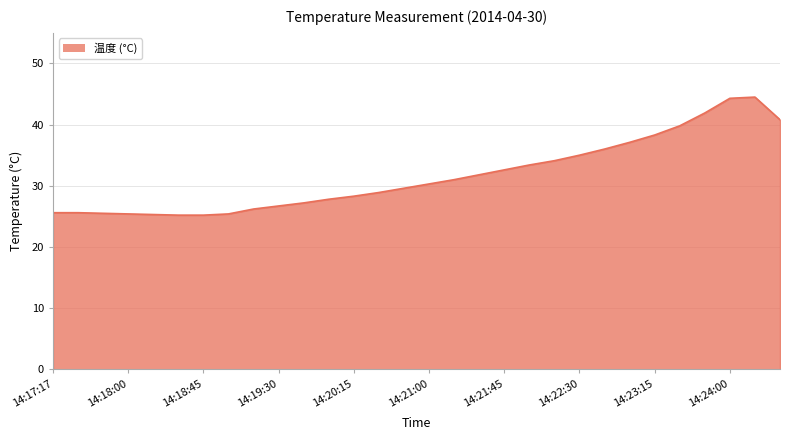

What is the greatest value displayed?

44.5